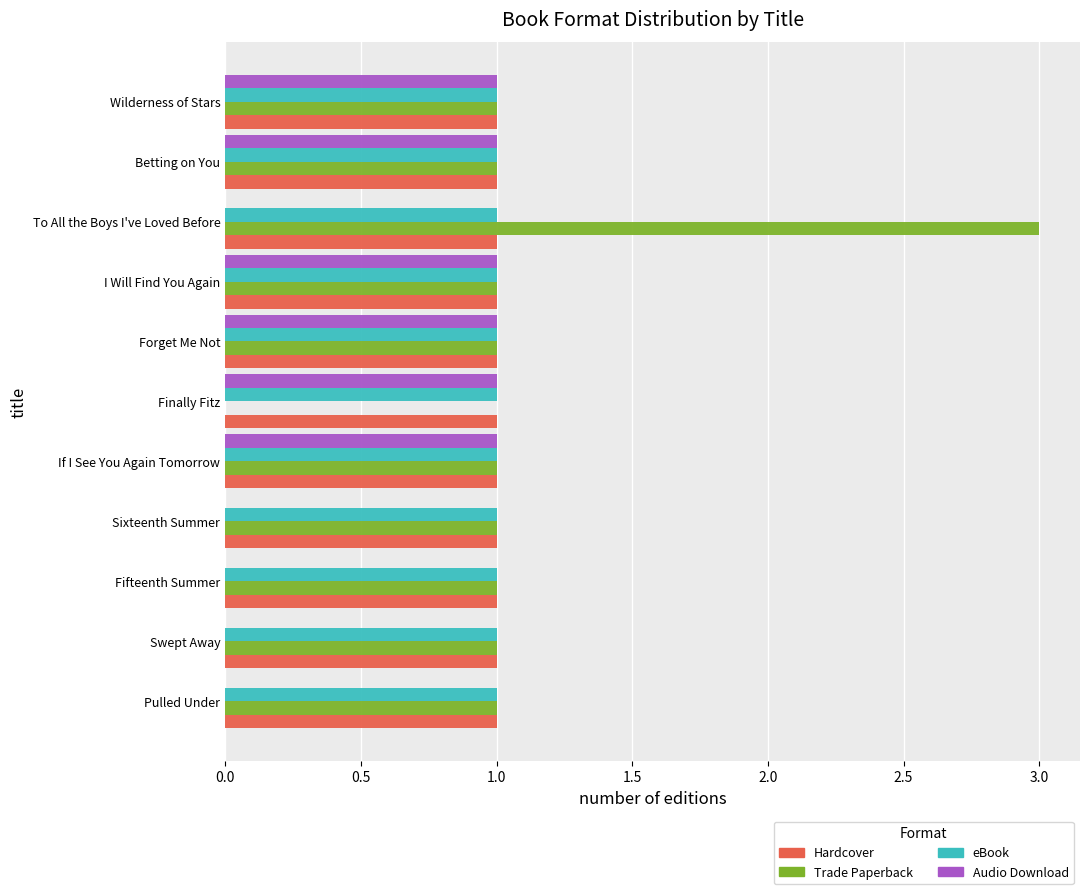

Between Sixteenth Summer and If I See You Again Tomorrow, which series saw the biggest shift?

Audio Download